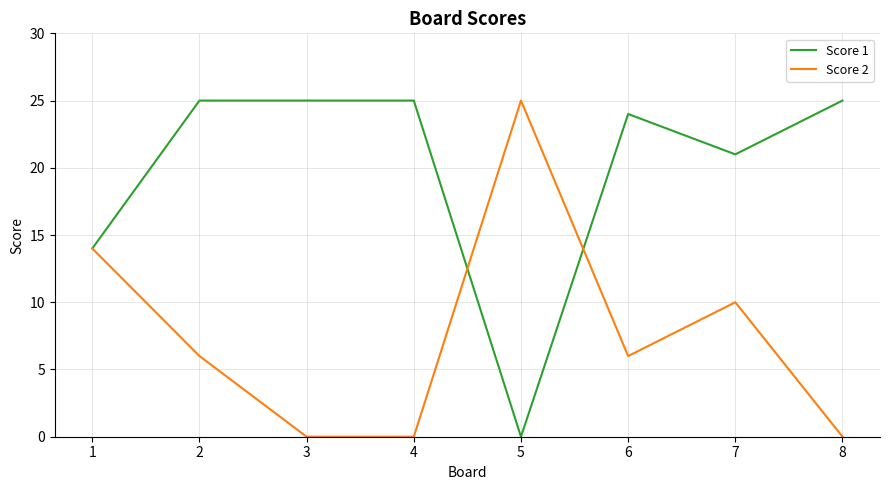

Reading left to right, transcribe all the data shown in this chart.

Score 1: 1=14	2=25	3=25	4=25	5=0	6=24	7=21	8=25
Score 2: 1=14	2=6	3=0	4=0	5=25	6=6	7=10	8=0